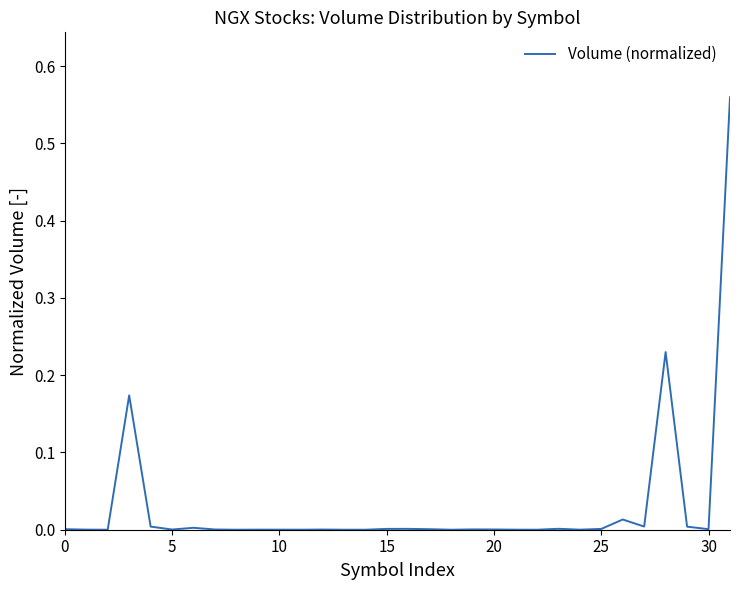

The value at 5 is 0.0. True or false?

True